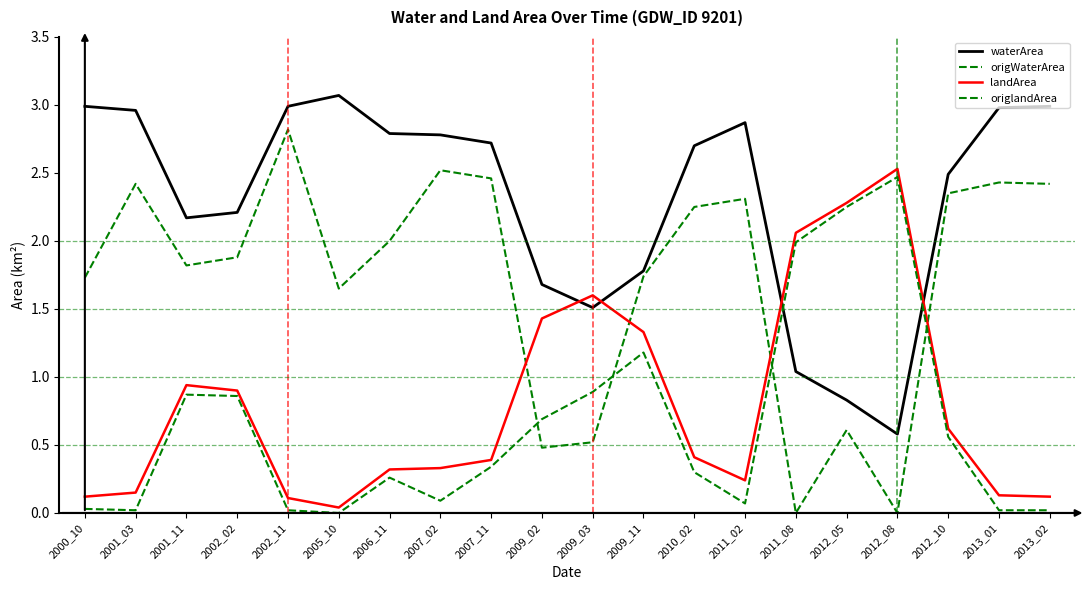

True or false: waterArea and origWaterArea intersect in this chart.

False